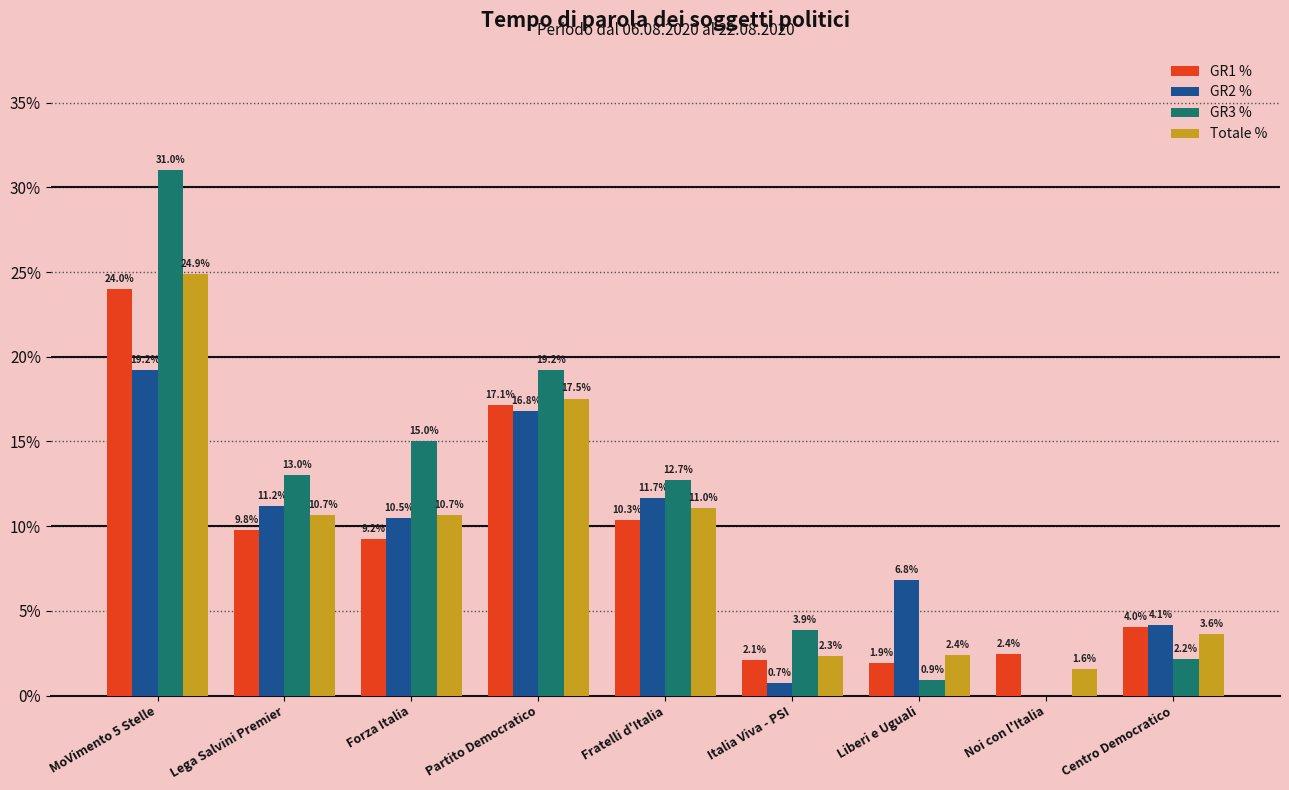

Between Fratelli d'Italia and Liberi e Uguali, which series saw the biggest shift?

GR3 %